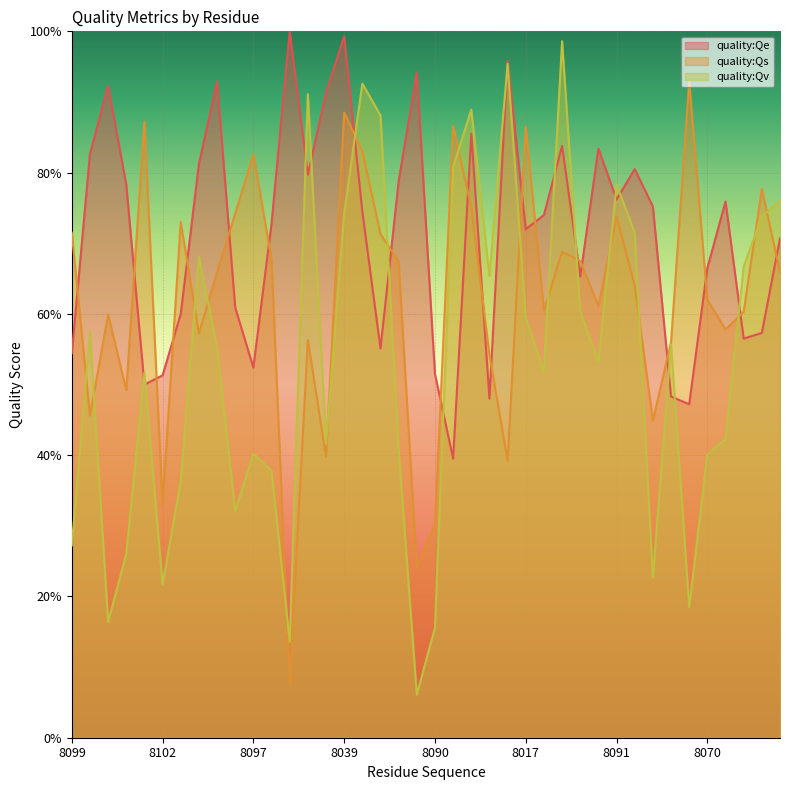

What is the label of the 34th point from the right?

8111